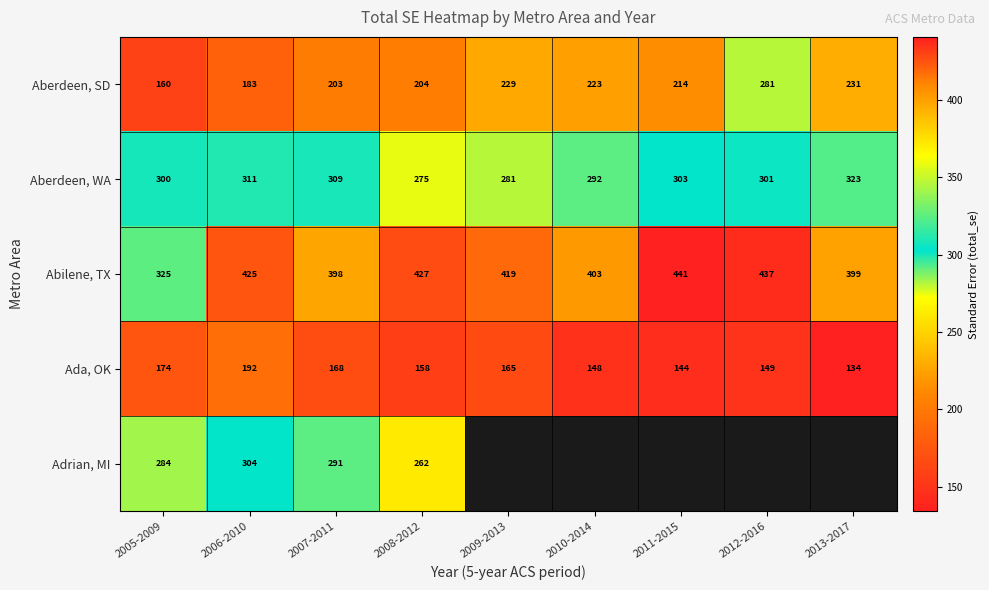

At which label does Aberdeen, SD first exceed 214?

2009-2013